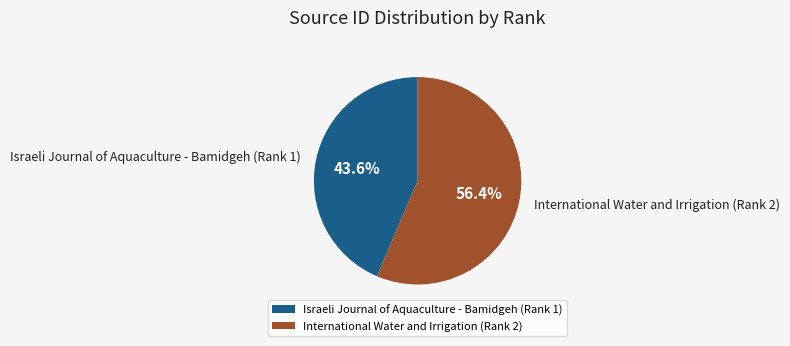

Count the number of slices in the pie.

2